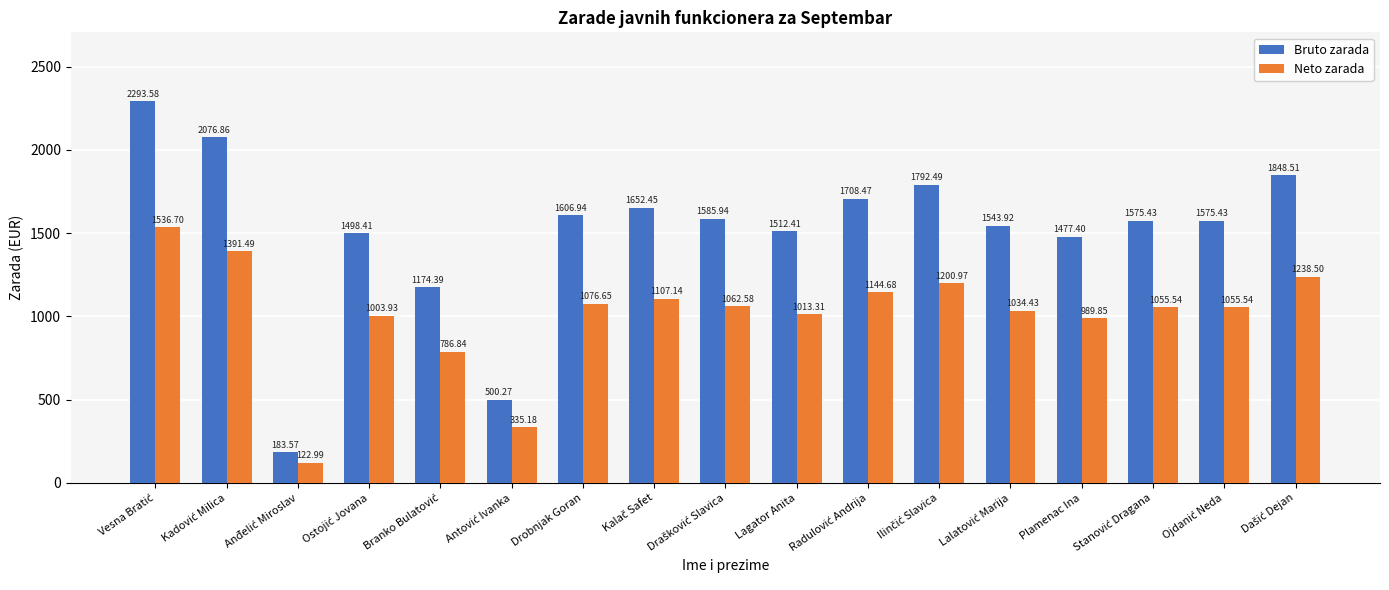

What is the average value of the Neto zarada series?

1009.2